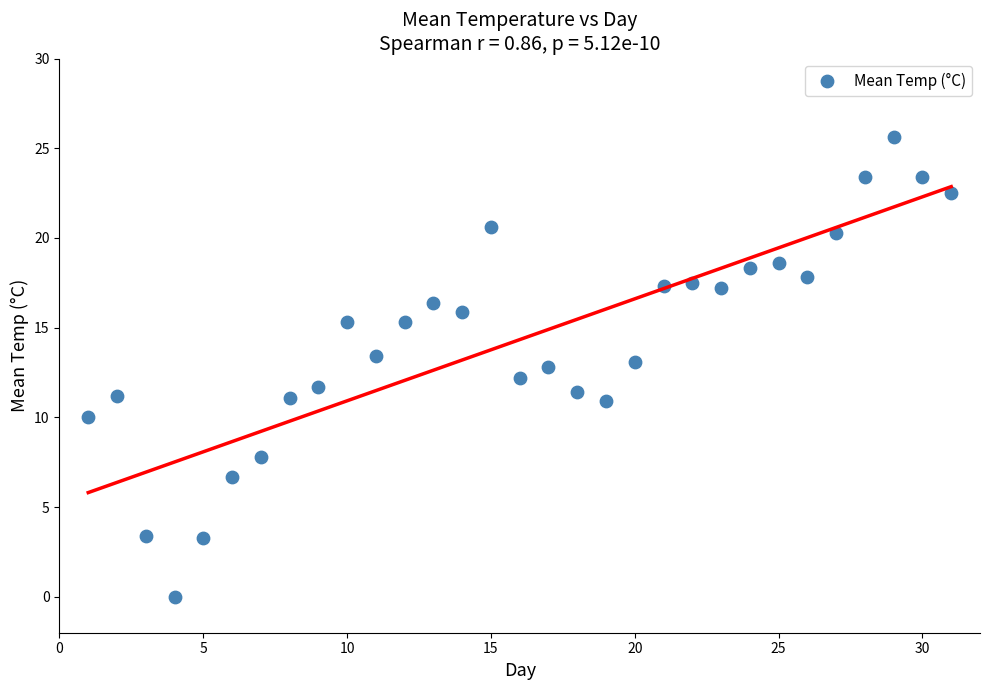

What is the range of Y values (max minus min)?

25.6